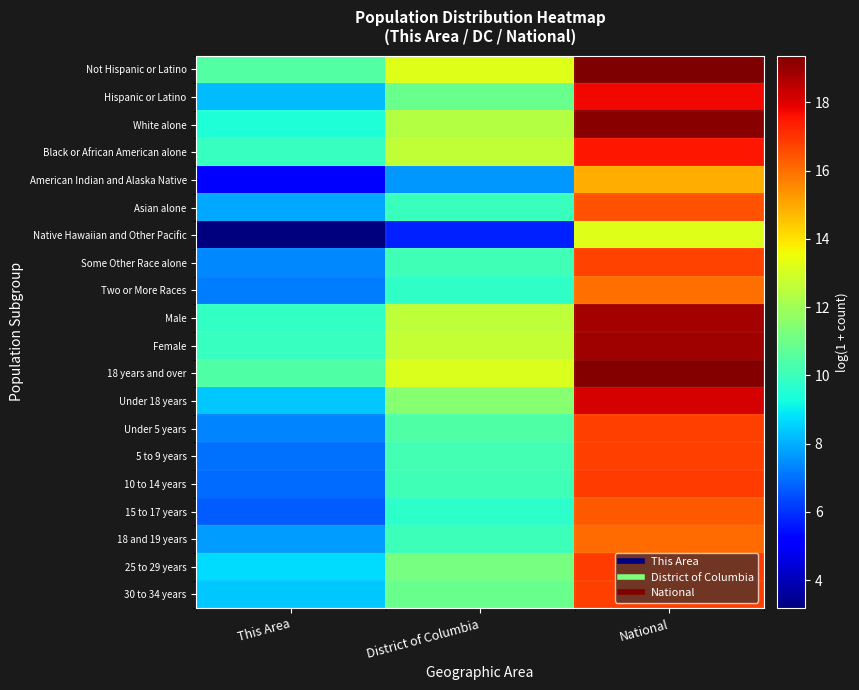

Which label corresponds to the smallest value in the chart?

This Area